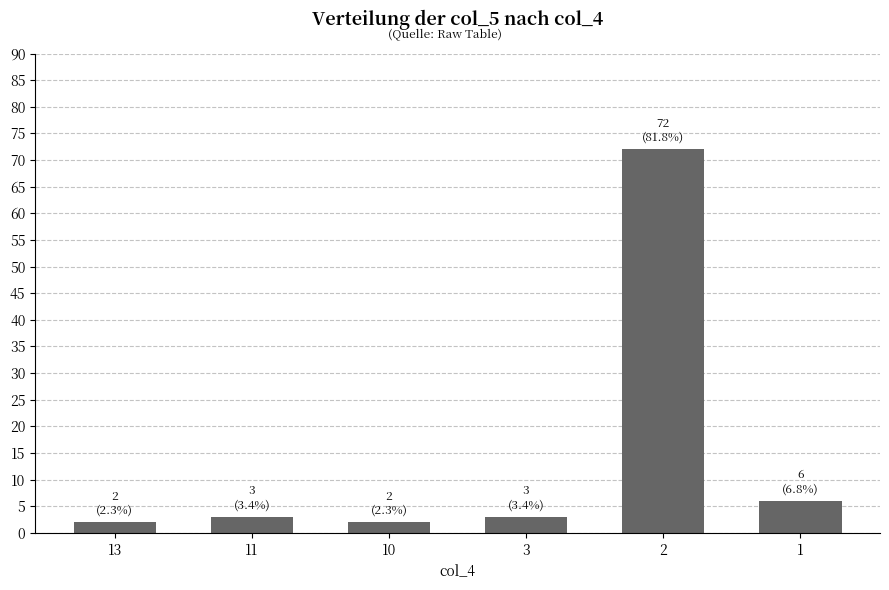

What is the value of the 5th bar from the left?

72